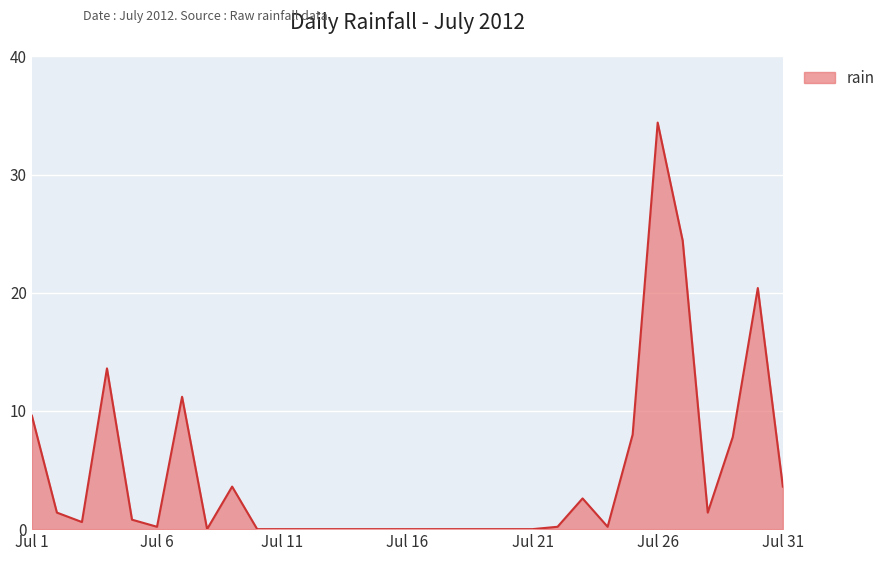

What is the difference between the maximum and minimum values?

34.4